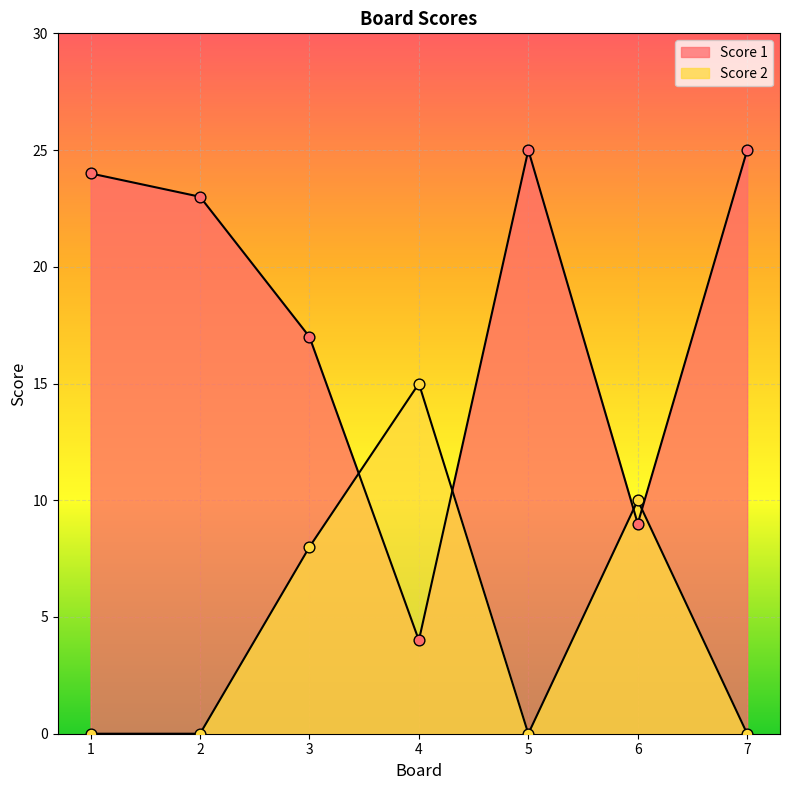

What is the total value across all series at 4?

19